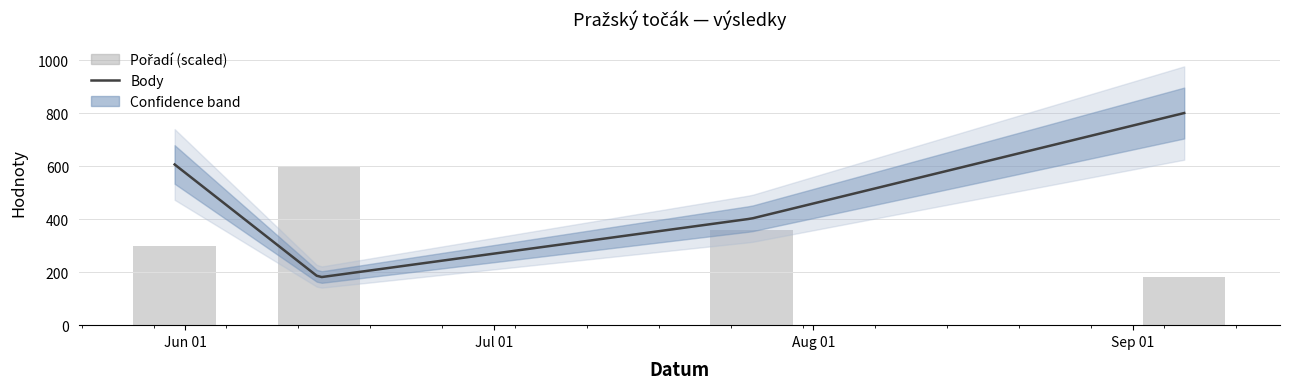

What position from the left is Jun 01?

1